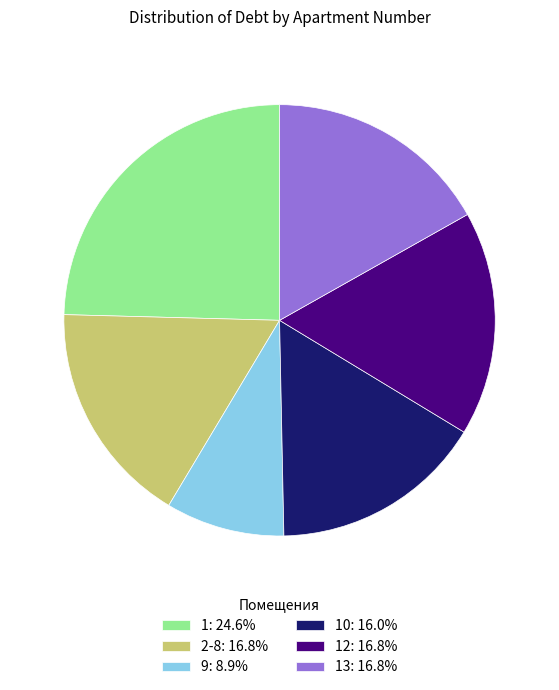

Approximately how many times larger is the value at 1: 24.6% compared to 2-8: 16.8%?

1.5